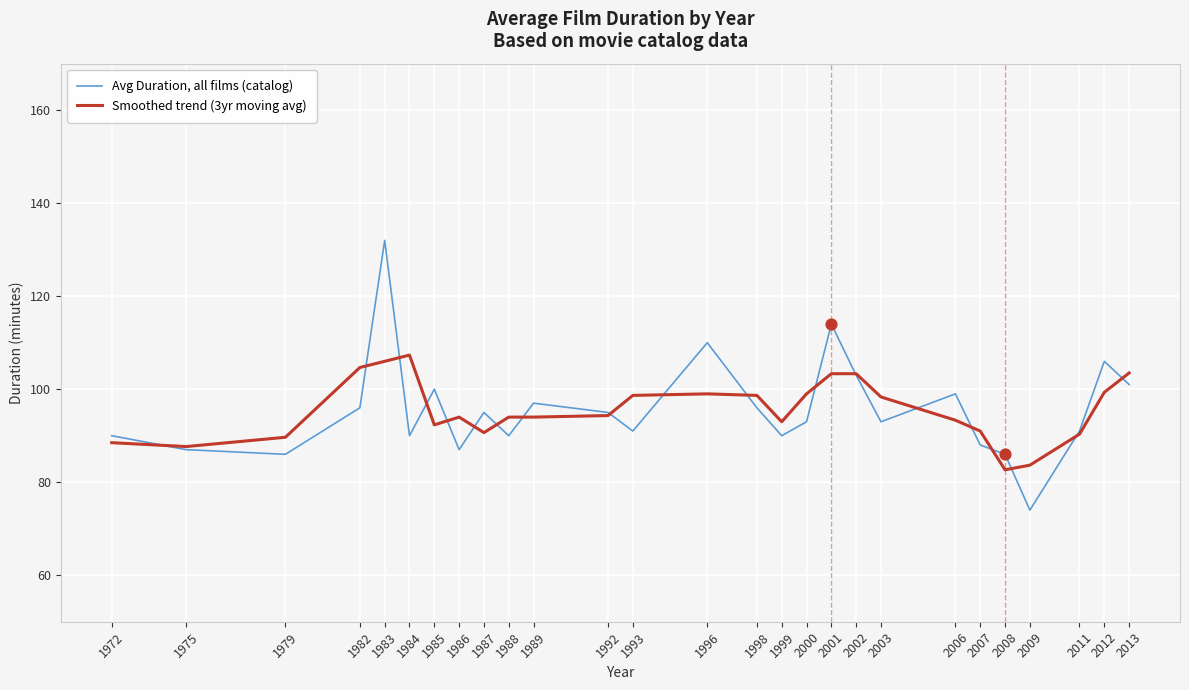

At which category is the sum across all series the highest?

1983